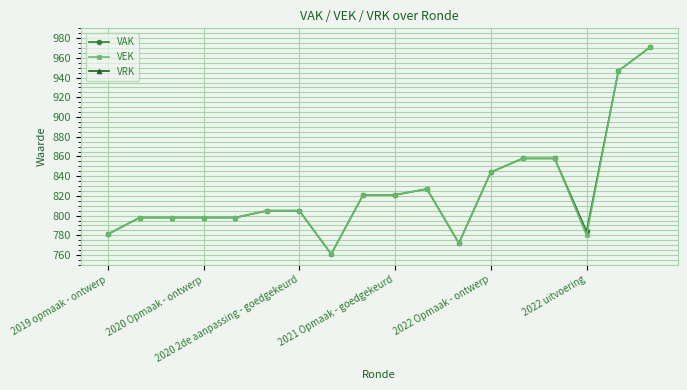

At which label does VRK reach its peak?

2019 opmaak - ontwerp